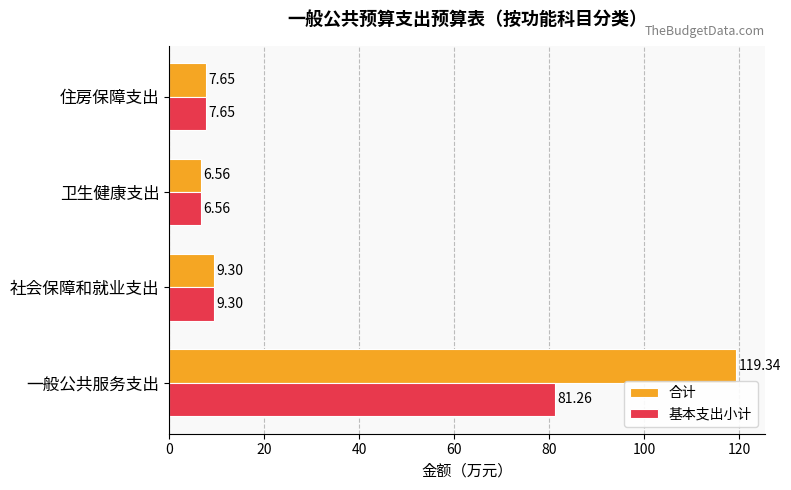

List the labels in order of 基本支出小计 value, largest first.

一般公共服务支出, 社会保障和就业支出, 住房保障支出, 卫生健康支出